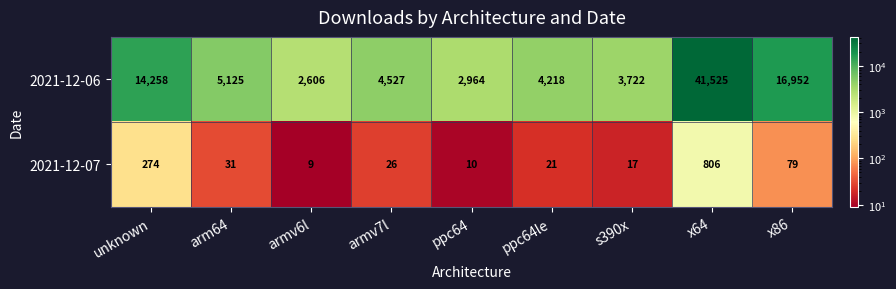

Rank the series by their maximum value, from highest to lowest.

2021-12-06, 2021-12-07